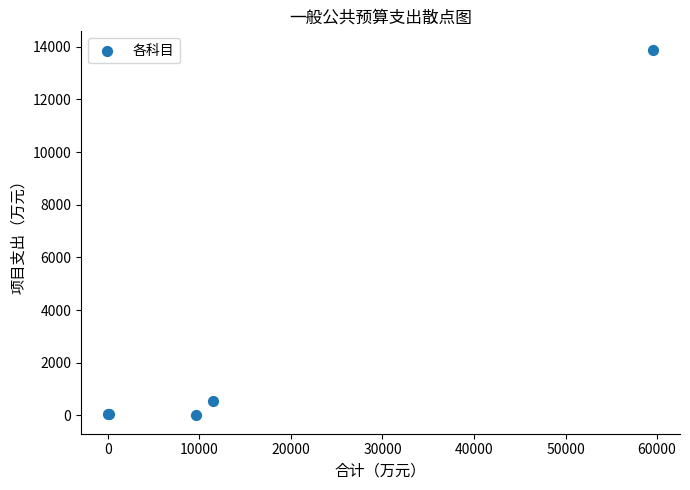

What Y value in the scatter plot is closest to 6945?

560.0